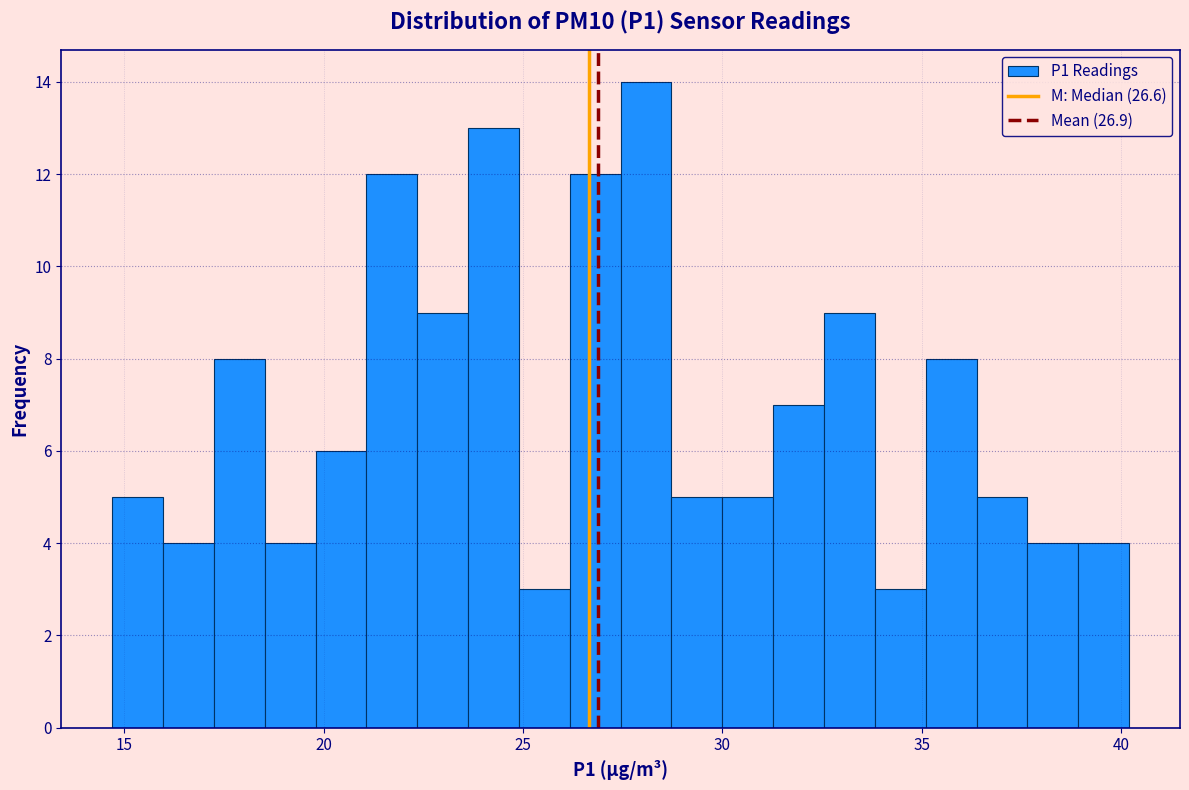

Around what value on the x-axis is the tallest bar? Give the approximate position of its centre, as read against the axis.

28.0